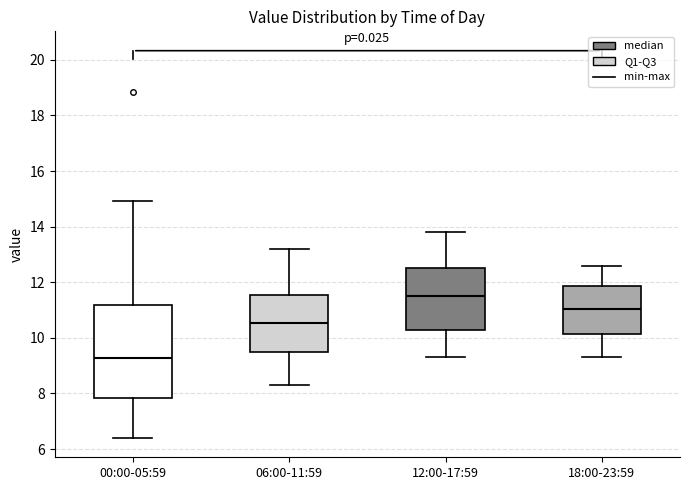

Which box has the highest median line?

12:00-17:59